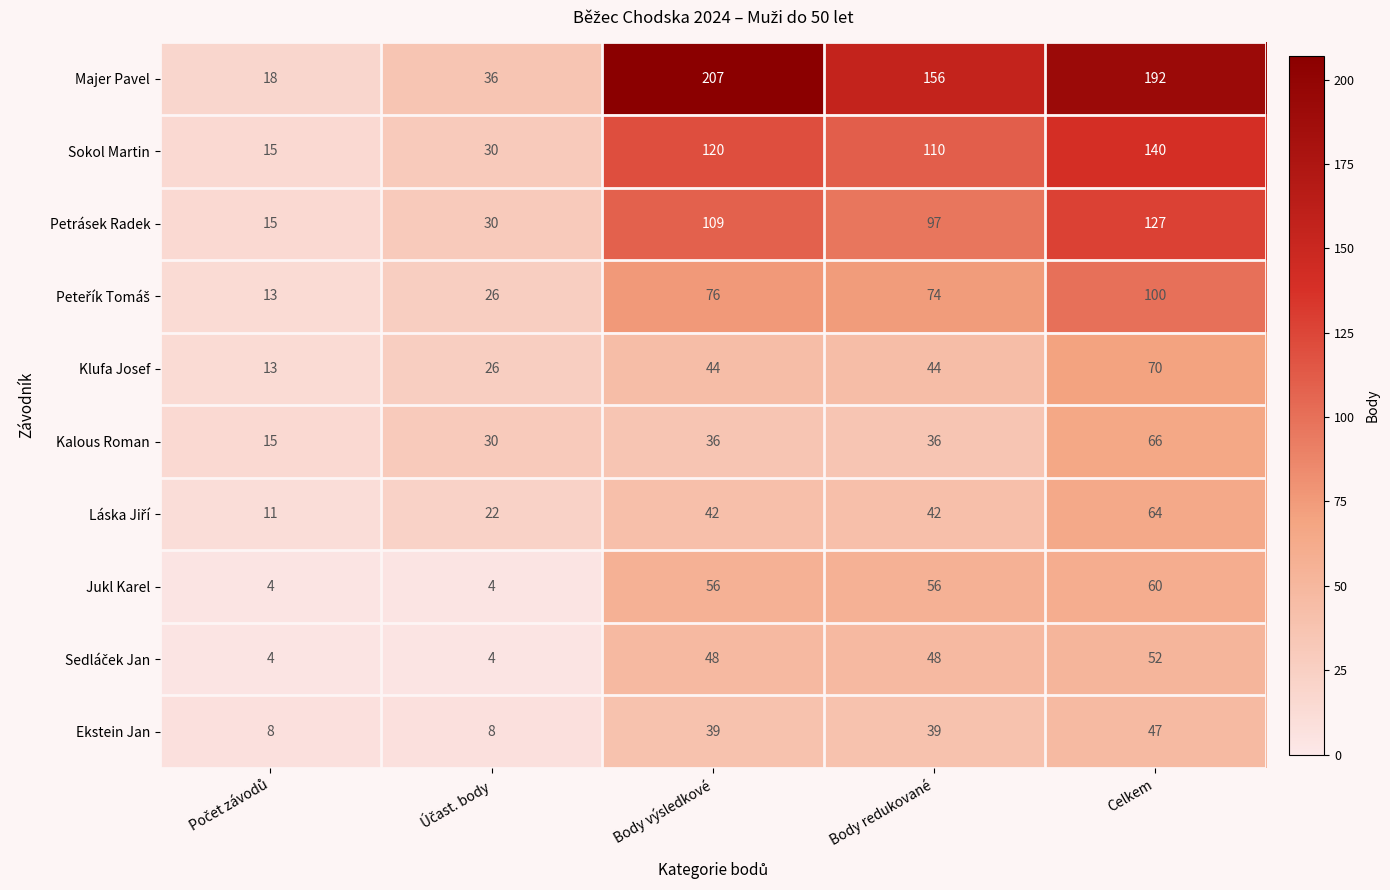

Count the Klufa Josef values in the range 26 to 44.

3